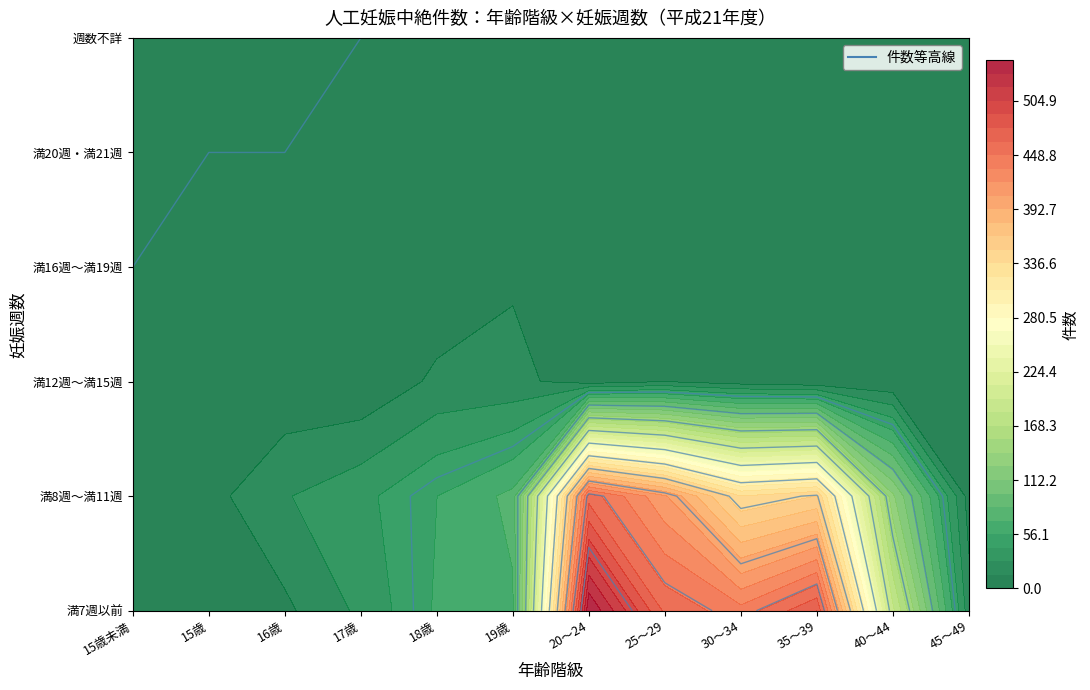

True or false: 週数不詳 has a value of 3 at 15歳未満.

False